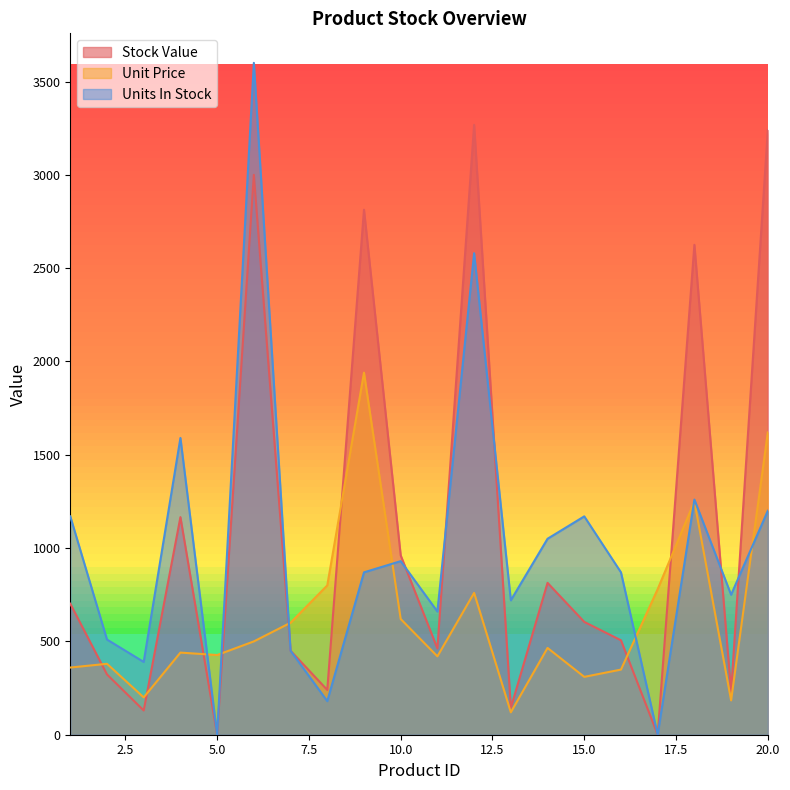

What is the difference between the maximum and minimum values in the Unit Price series?

1820.0